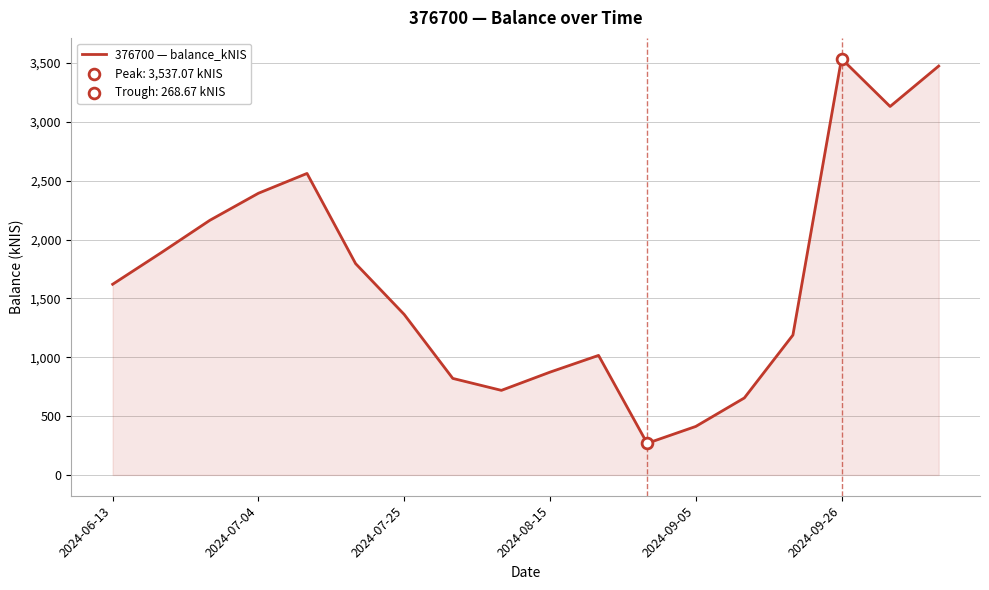

What is the minimum value shown in the chart?

268.7